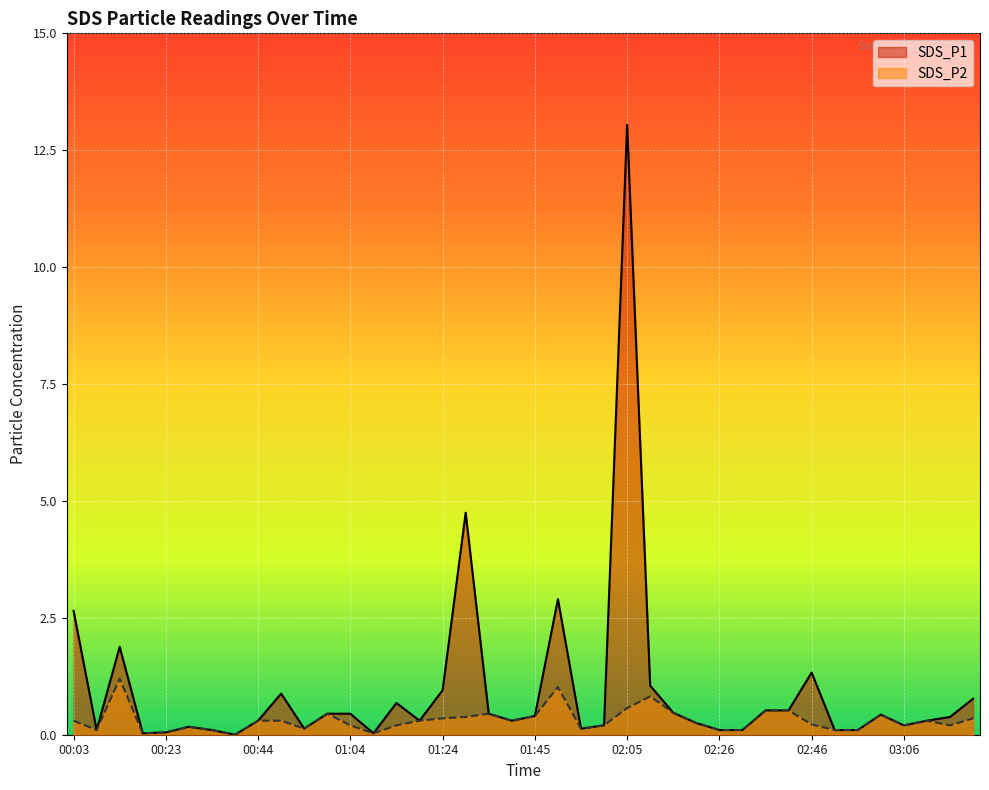

True or false: SDS_P2 and SDS_P1 cross at least once.

False